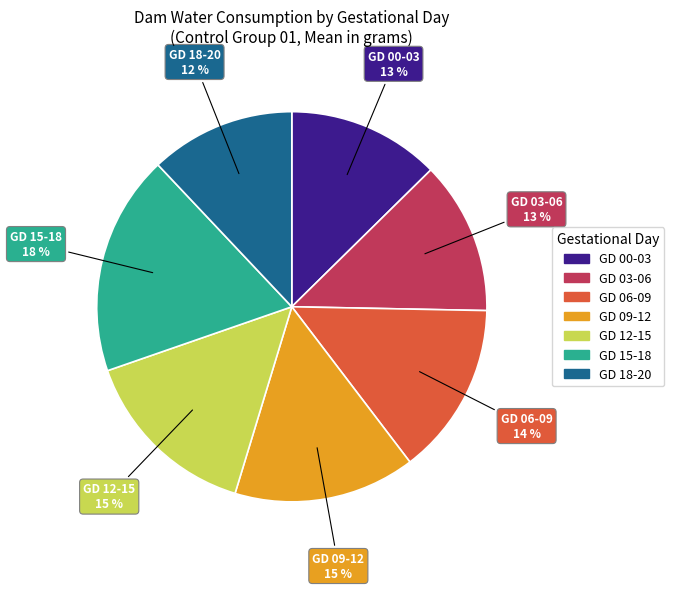

To the nearest percent, what percentage of the pie is GD 15-18?

18%